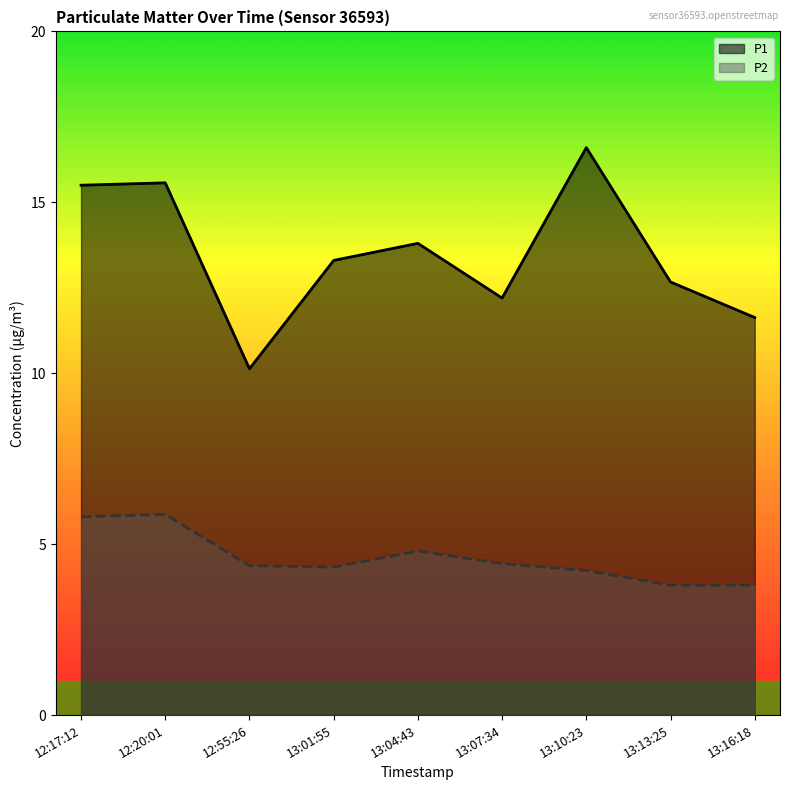

Reading right to left, list all the values displayed in this chart.

P1: 13:16:18=11.6	13:13:25=12.7	13:10:23=16.6	13:07:34=12.2	13:04:43=13.8	13:01:55=13.3	12:55:26=10.1	12:20:01=15.6	12:17:12=15.5
P2: 13:16:18=3.8	13:13:25=3.8	13:10:23=4.2	13:07:34=4.4	13:04:43=4.8	13:01:55=4.3	12:55:26=4.4	12:20:01=5.9	12:17:12=5.8